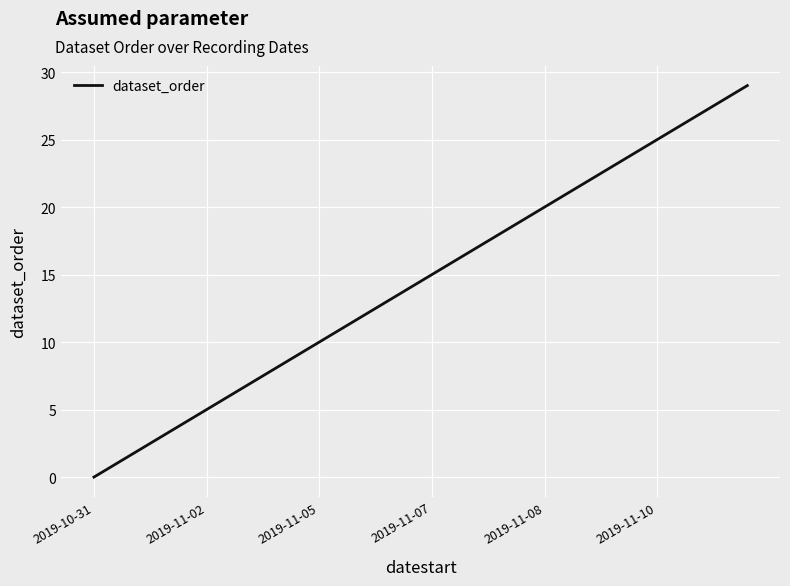

What is the difference between the maximum and minimum values?

29